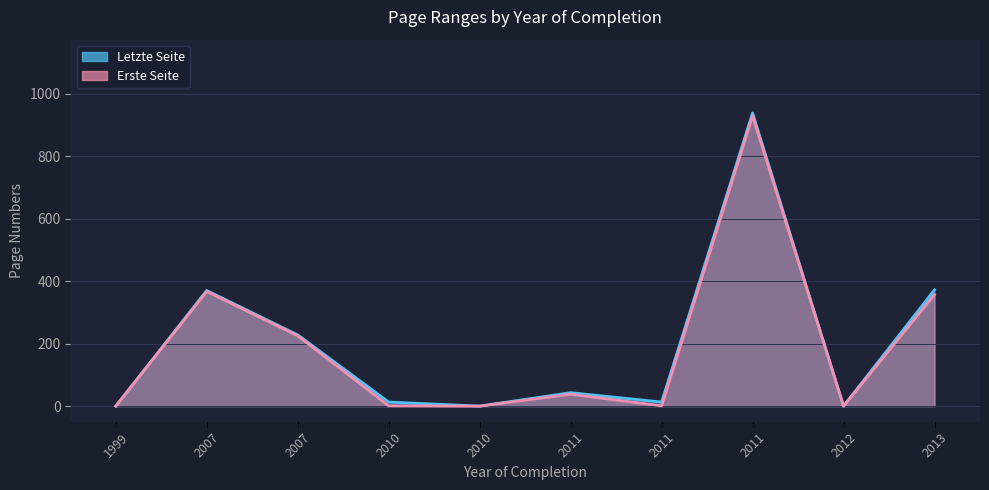

Reading left to right, extract all data points from this chart.

Erste Seite: 1999=0	2007=367	2007=225	2010=1	2010=0	2011=38	2011=1	2011=929	2012=0	2013=357
Letzte Seite: 1999=0	2007=370	2007=228	2010=13	2010=0	2011=43	2011=13	2011=938	2012=0	2013=372